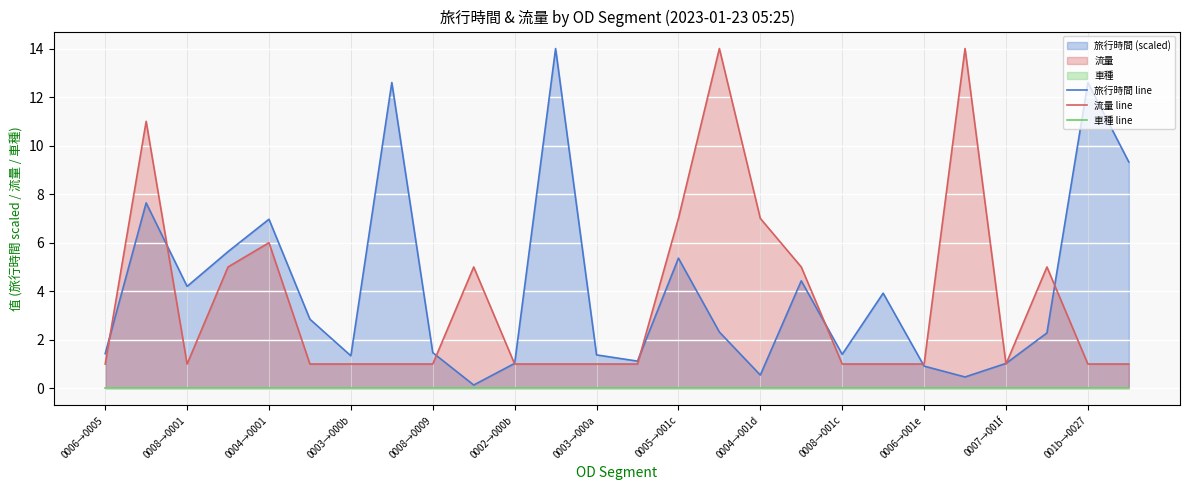

True or false: 流量 line and 旅行時間 line intersect in this chart.

True